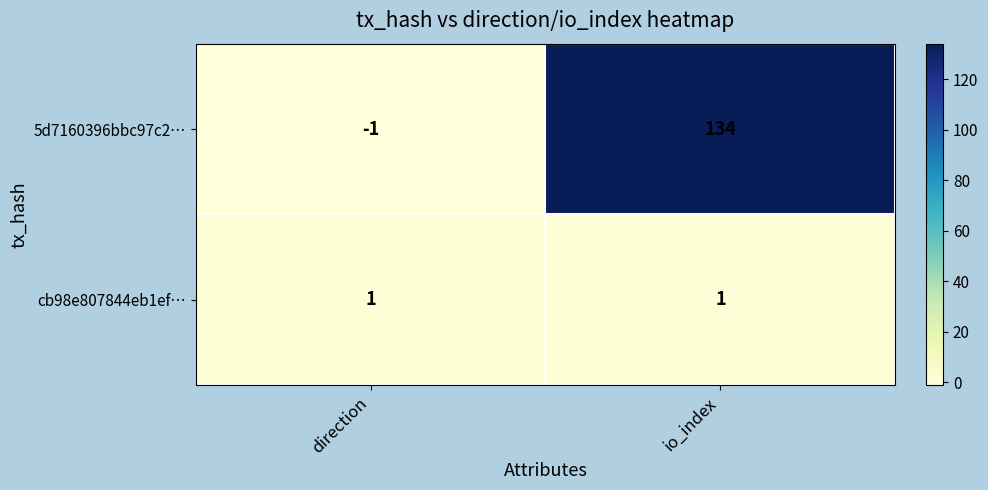

At which category does the chart reach its peak across all series?

io_index